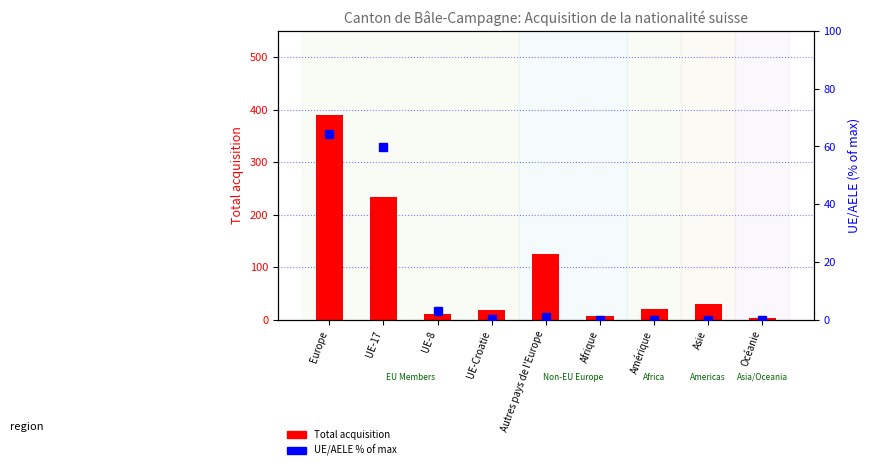

Reading left to right, what are all the values shown in this chart?

Total acquisition: Europe=389.0	UE-17=233.0	UE-8=12.0	UE-Croatie=18.0	Autres pays de l'Europe=126.0	Afrique=7.0	Amérique=20.0	Asie=30.0	Océanie=4.0
UE/AELE % of max: Europe=64.3	UE-17=59.9	UE-8=3.1	UE-Croatie=0.3	Autres pays de l'Europe=1.0	Afrique=0.0	Amérique=0.0	Asie=0.0	Océanie=0.0